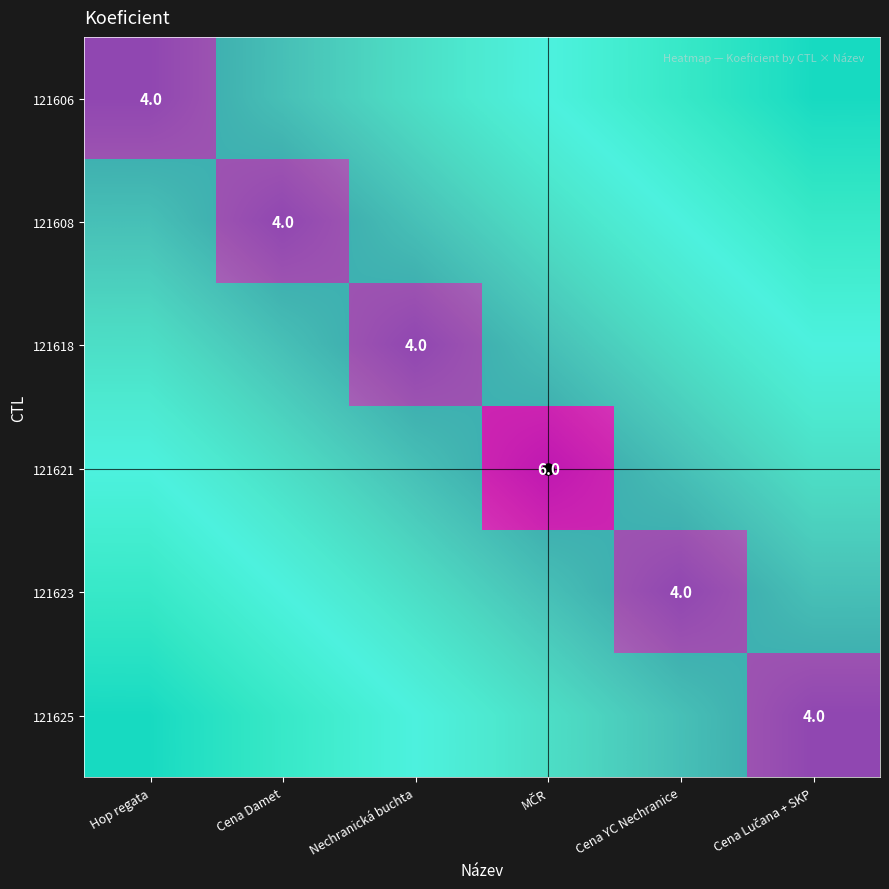

The 121618 series shows 1 at Cena YC Nechranice. True or false?

False